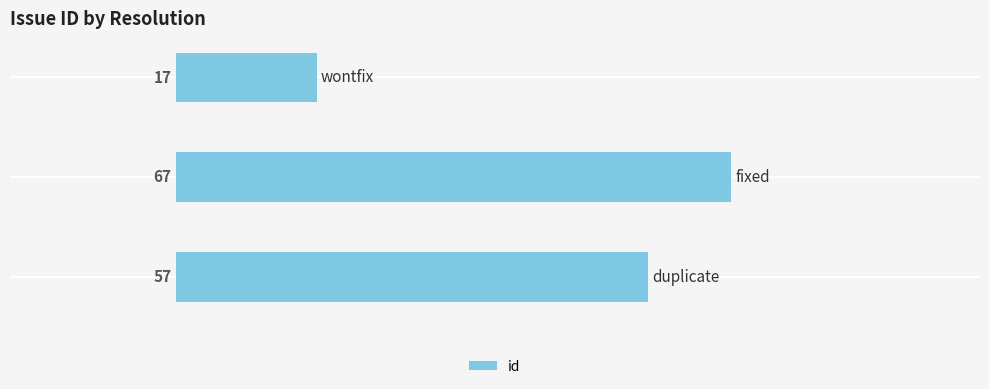

What is the difference between the maximum and second lowest values?

10